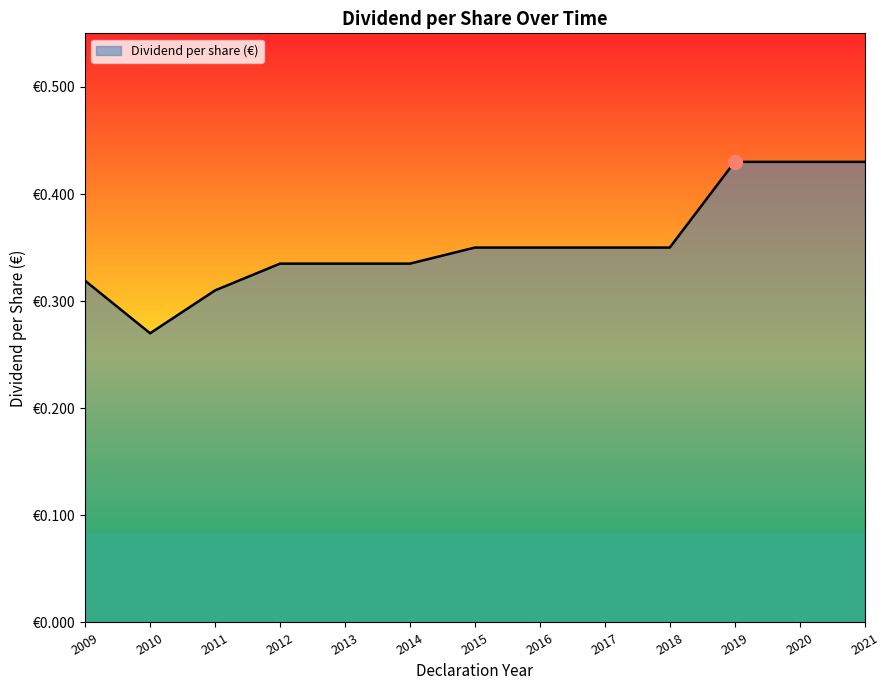

At which category does the chart reach its minimum across all series?

2010